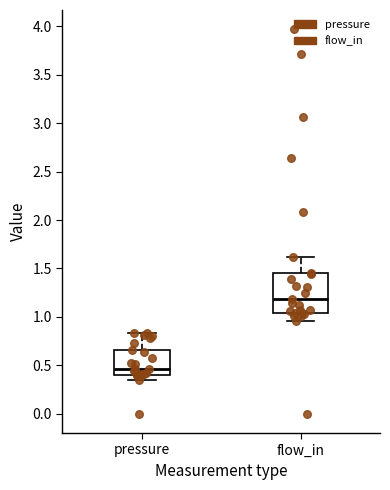

Where does the upper whisker of the box for flow_in end on the y-axis? The values are not printed on the chart, so give them approximately, as read against the axis.

1.60